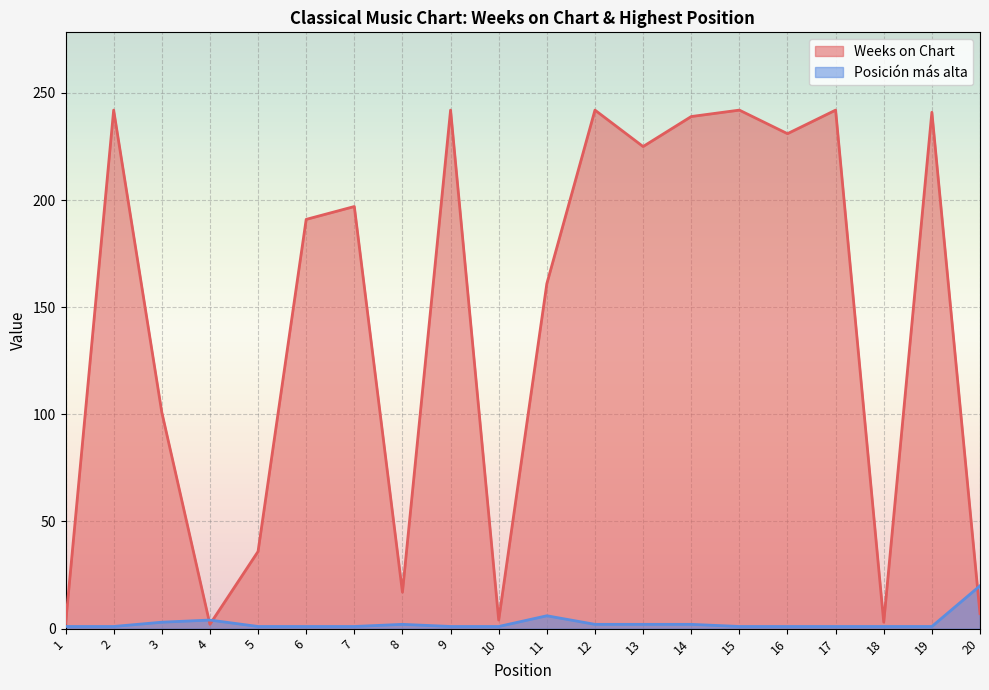

At which category is the sum across all series the highest?

12